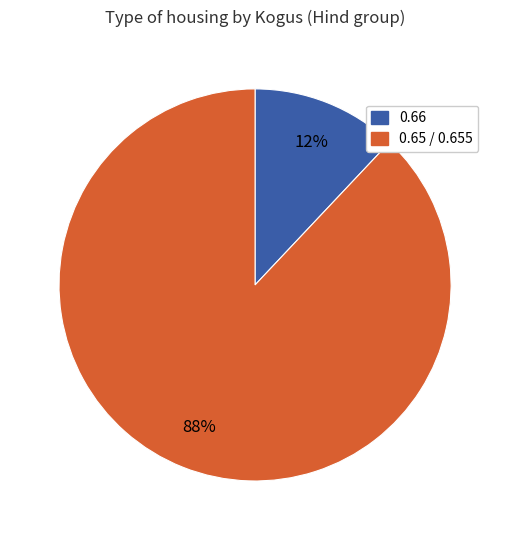

Rank the categories by value from lowest to highest.

0.66, 0.65 / 0.655